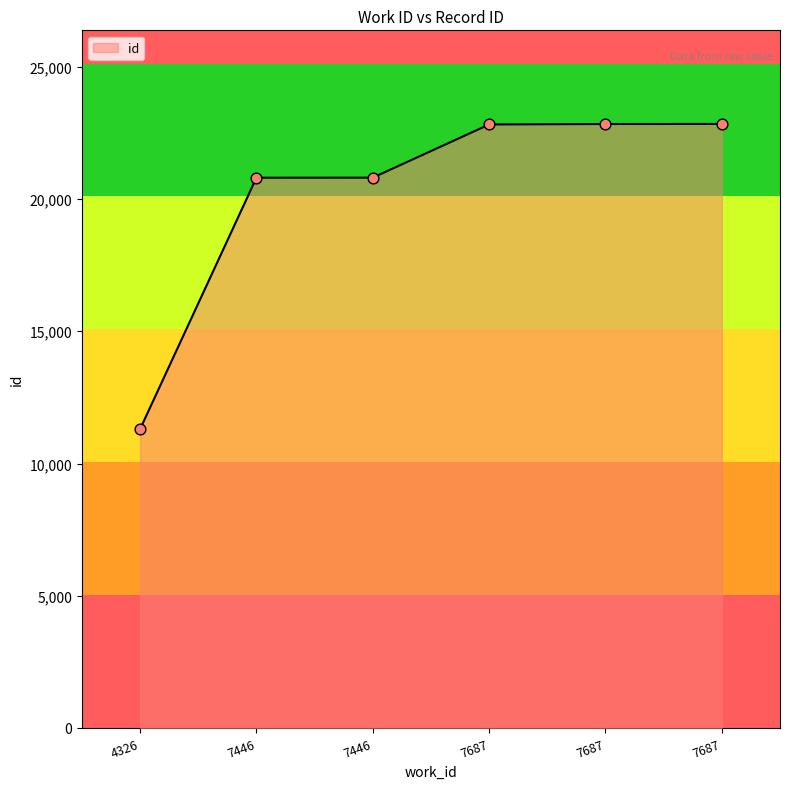

Between 7687 and 4326, which is larger?

7687